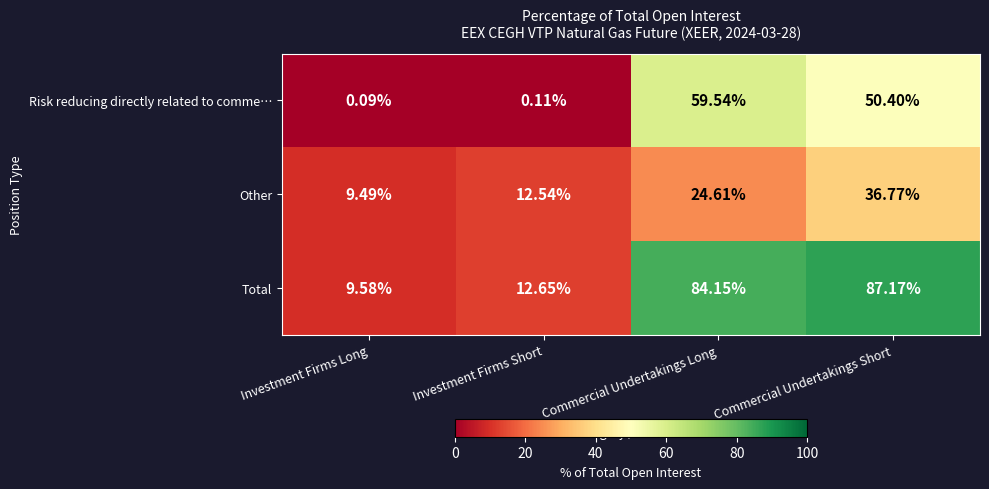

Where is Total nearest to the value 48?

Investment Firms Short